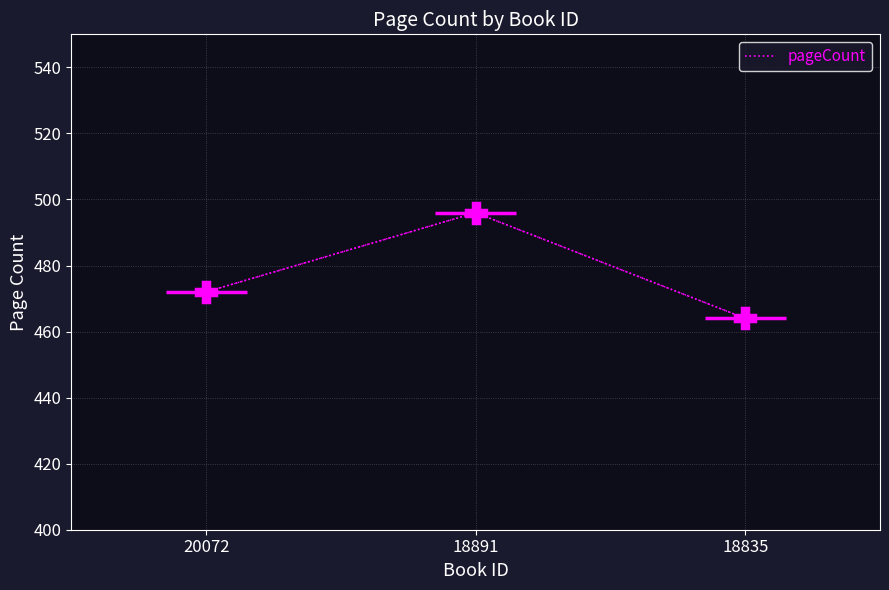

True or false: the data shows 765 at 18835.

False